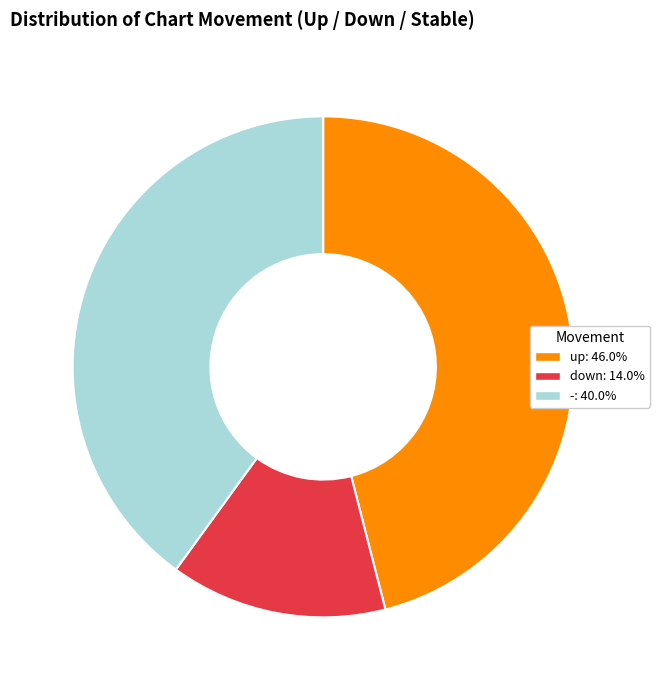

True or false: up accounts for 46% of the total.

True